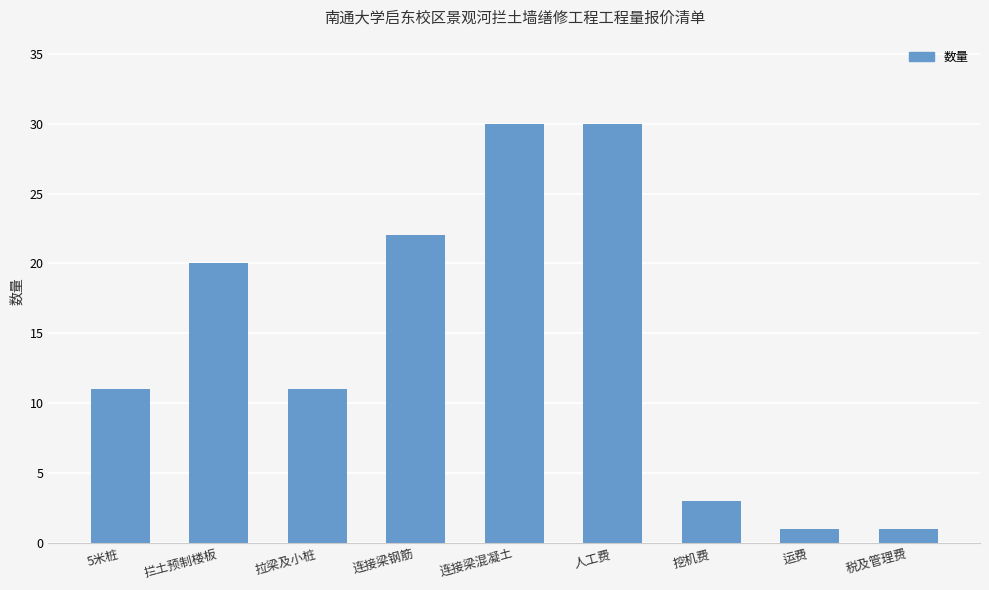

What is the difference between the maximum and minimum values?

29